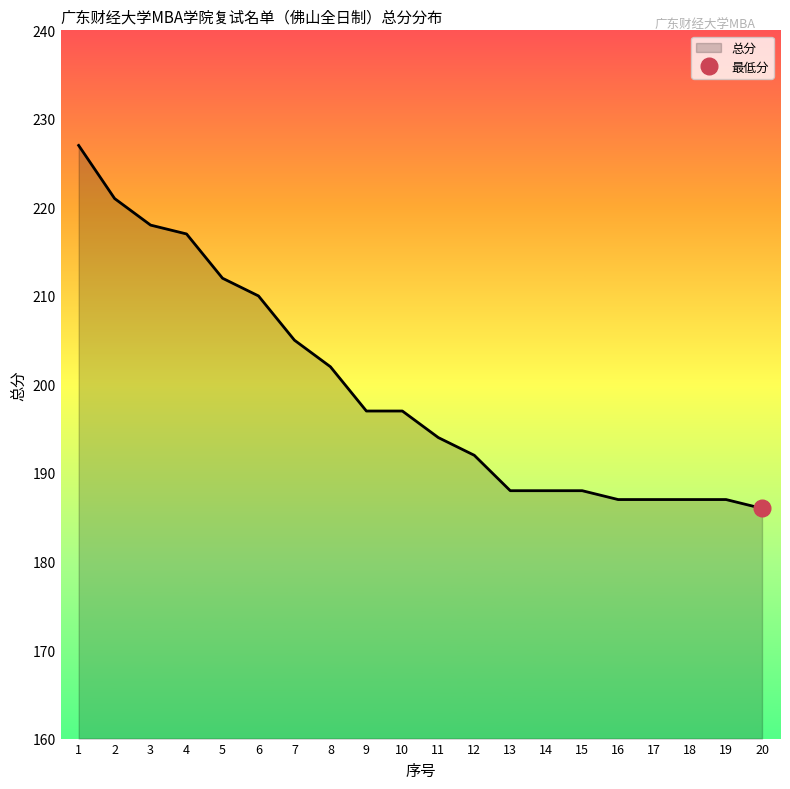

Reading left to right, extract all data points from this chart.

227	221	218	217	212	210	205	202	197	197	194	192	188	188	188	187	187	187	187	186